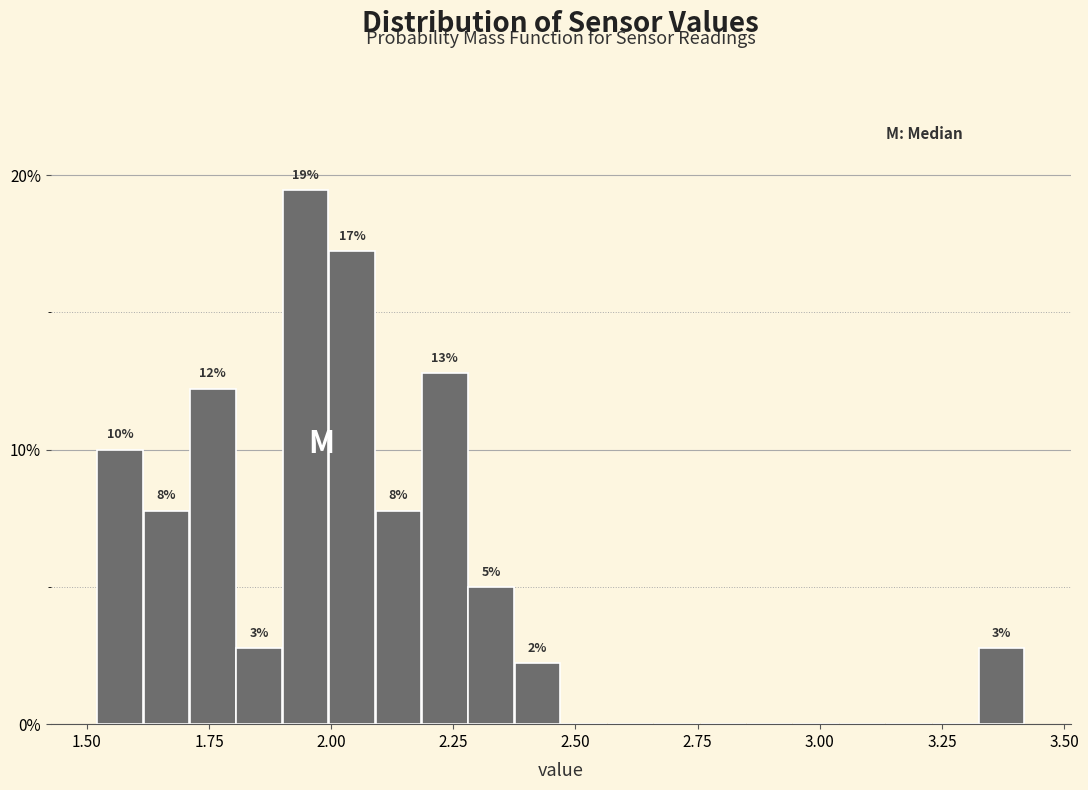

Around what value on the x-axis is the tallest bar? Give the approximate position of its centre, as read against the axis.

1.95